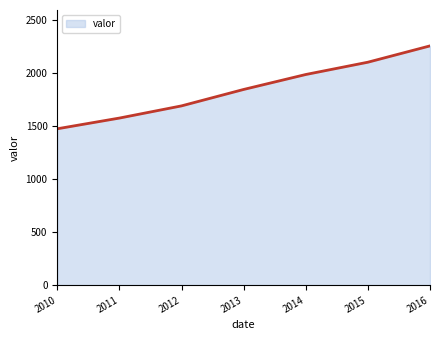

Count the number of categories in the chart.

7